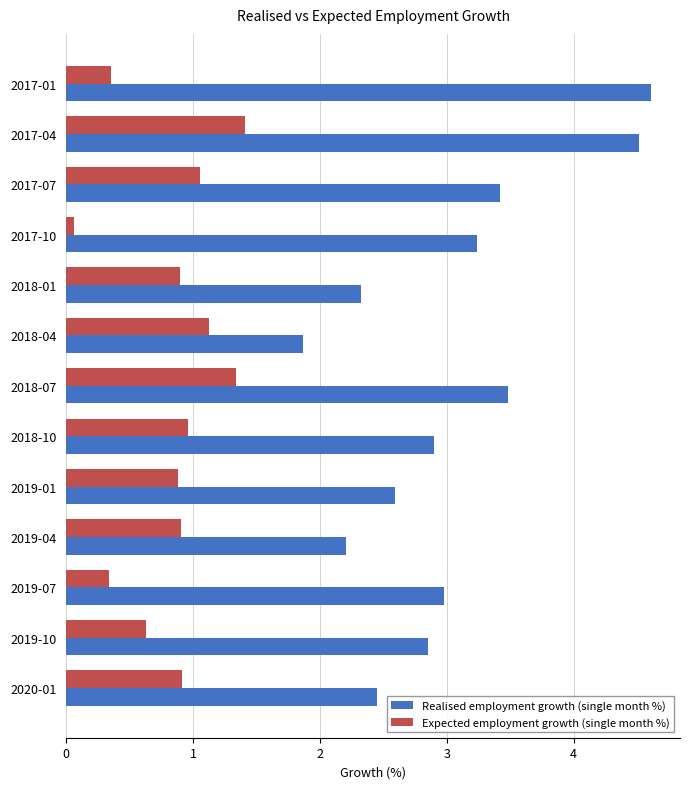

What is the difference between the second highest and second lowest values in the Expected employment growth (single month %) series?

1.0